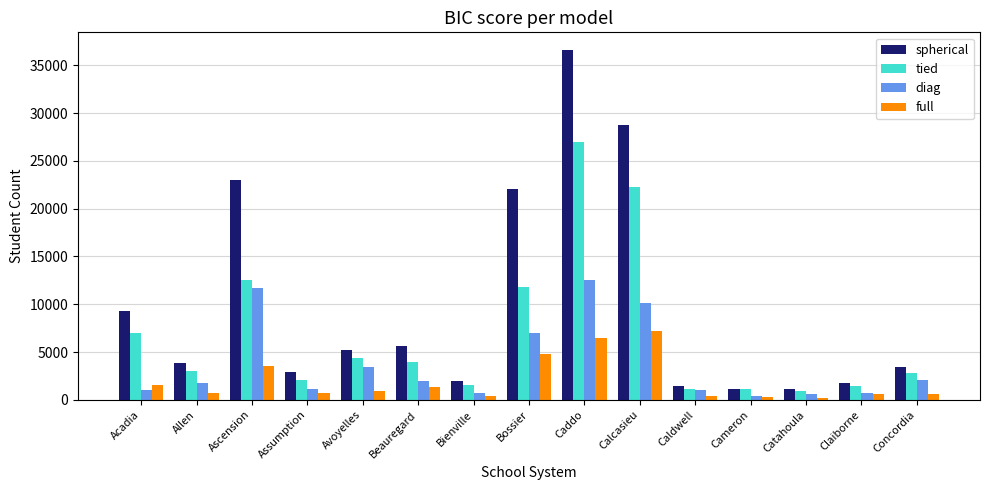

What is the approximate value of diag at Caddo?

12488